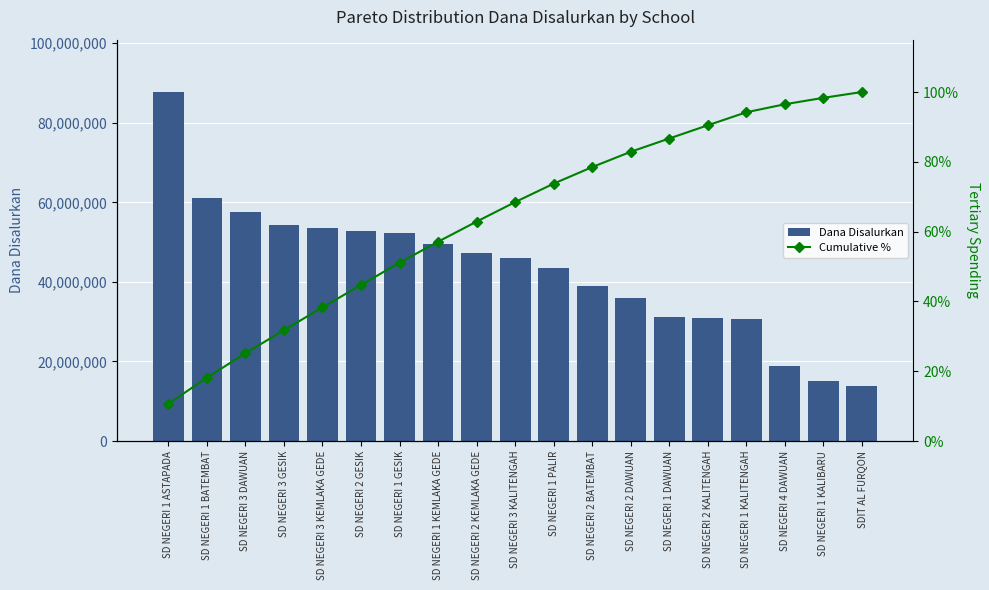

Which series changed the most between SD NEGERI 1 ASTAPADA and SD NEGERI 4 DAWUAN?

Dana Disalurkan